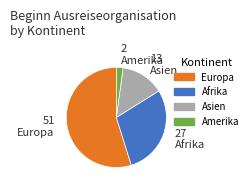

Is there a majority slice in this chart?

Yes